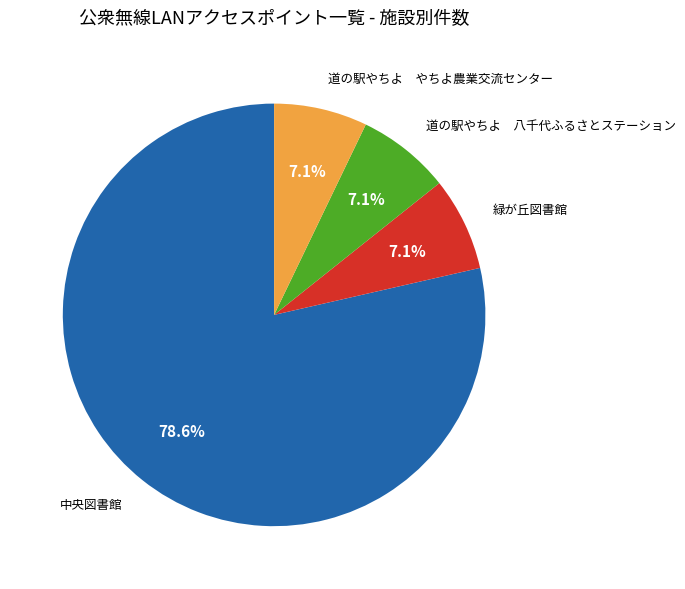

Does any single category account for the majority?

Yes